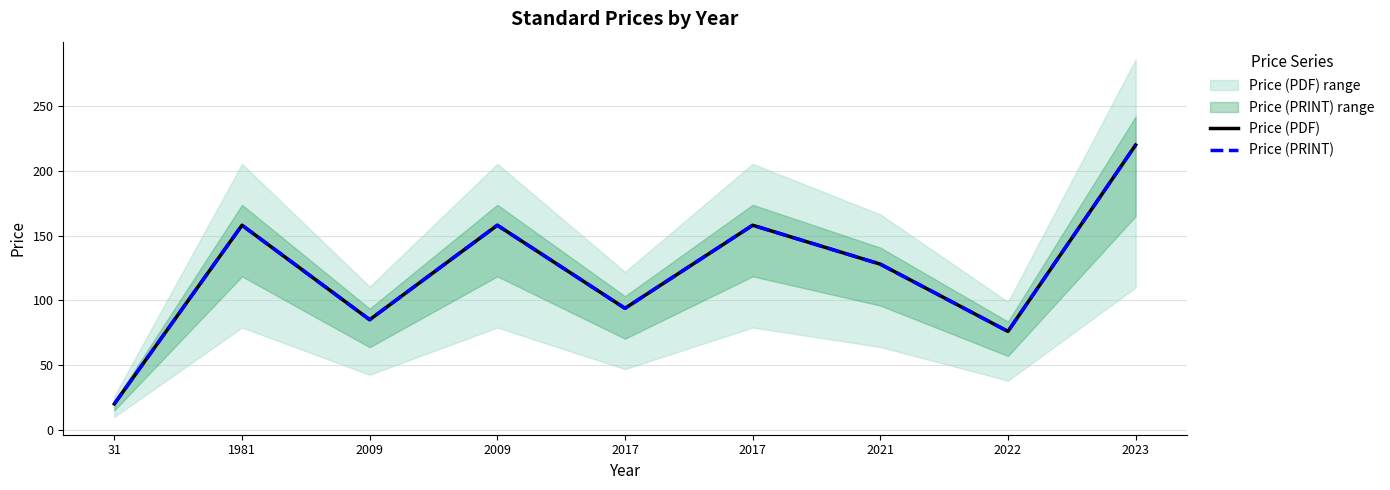

Reading right to left, extract all data points from this chart.

Price (PDF): 2023=220.0	2022=76.0	2021=127.9	2017=158.0	2017=93.8	2009=158.0	2009=85.0	1981=158.0	31=20.0
Price (PRINT): 2023=220.0	2022=76.0	2021=127.9	2017=158.0	2017=93.8	2009=158.0	2009=85.0	1981=158.0	31=20.0